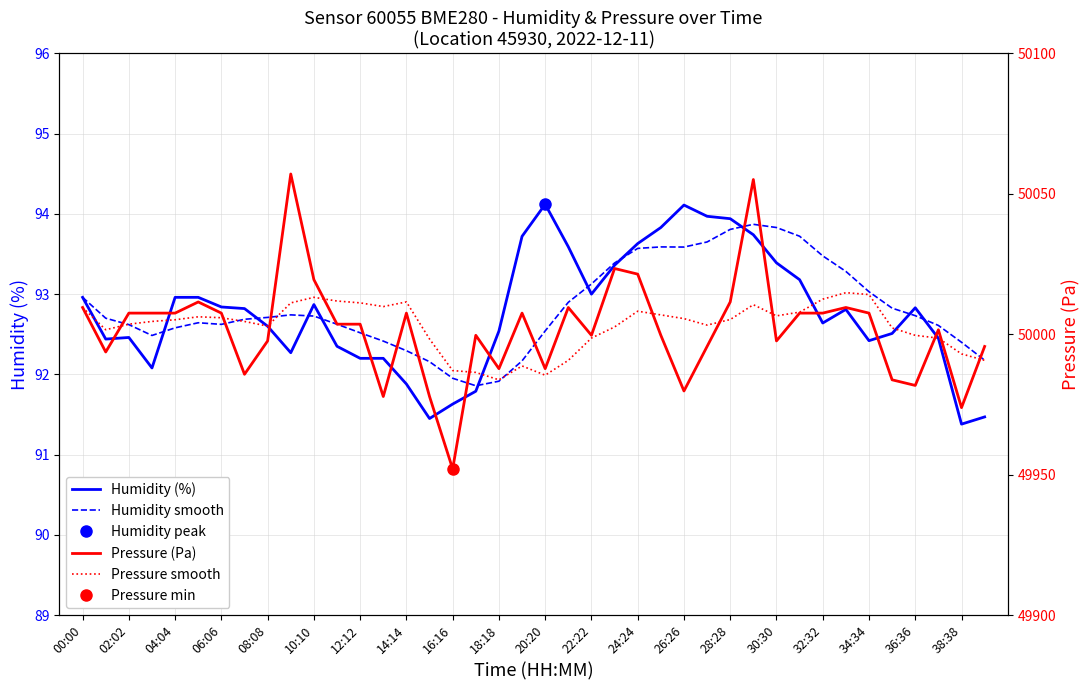

The Pressure (Pa) series shows 49995.7 at 39. True or false?

True